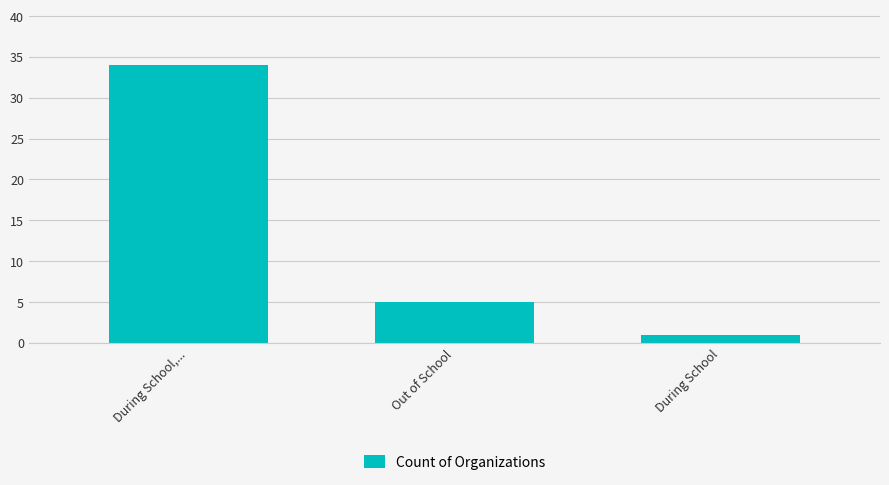

True or false: the data shows 1 at During School.

True